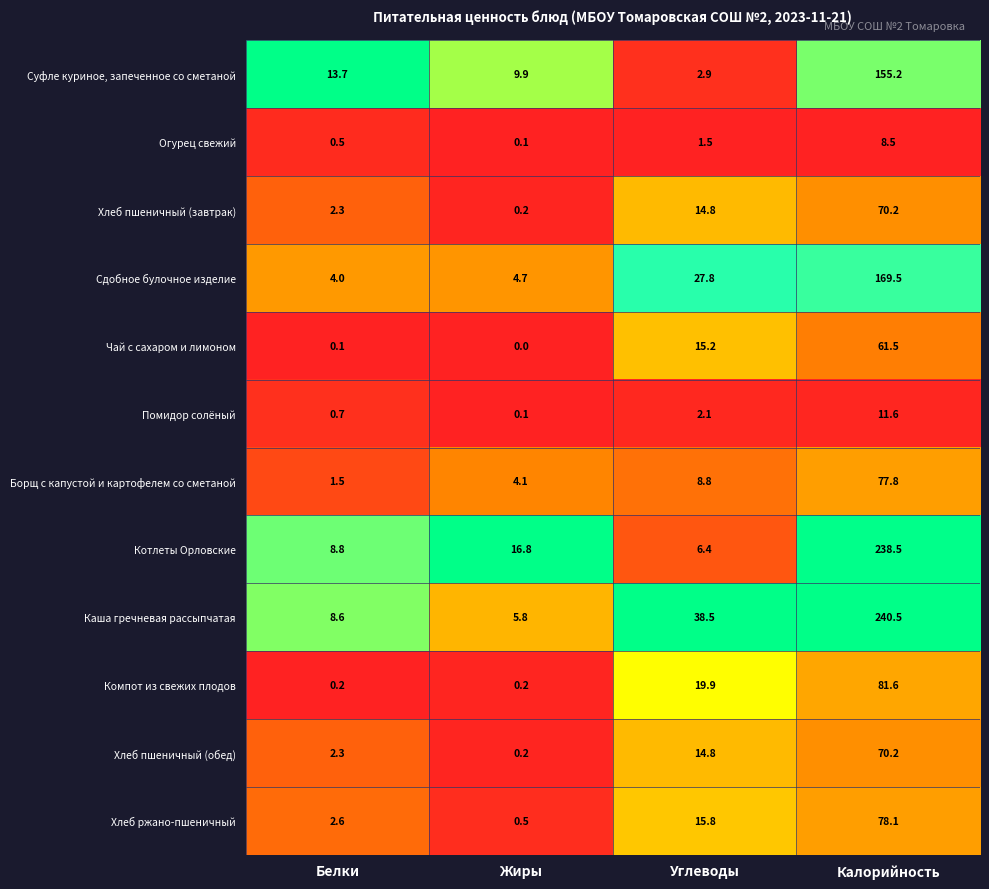

Which category has the highest value in the Хлеб пшеничный (завтрак) series?

Калорийность